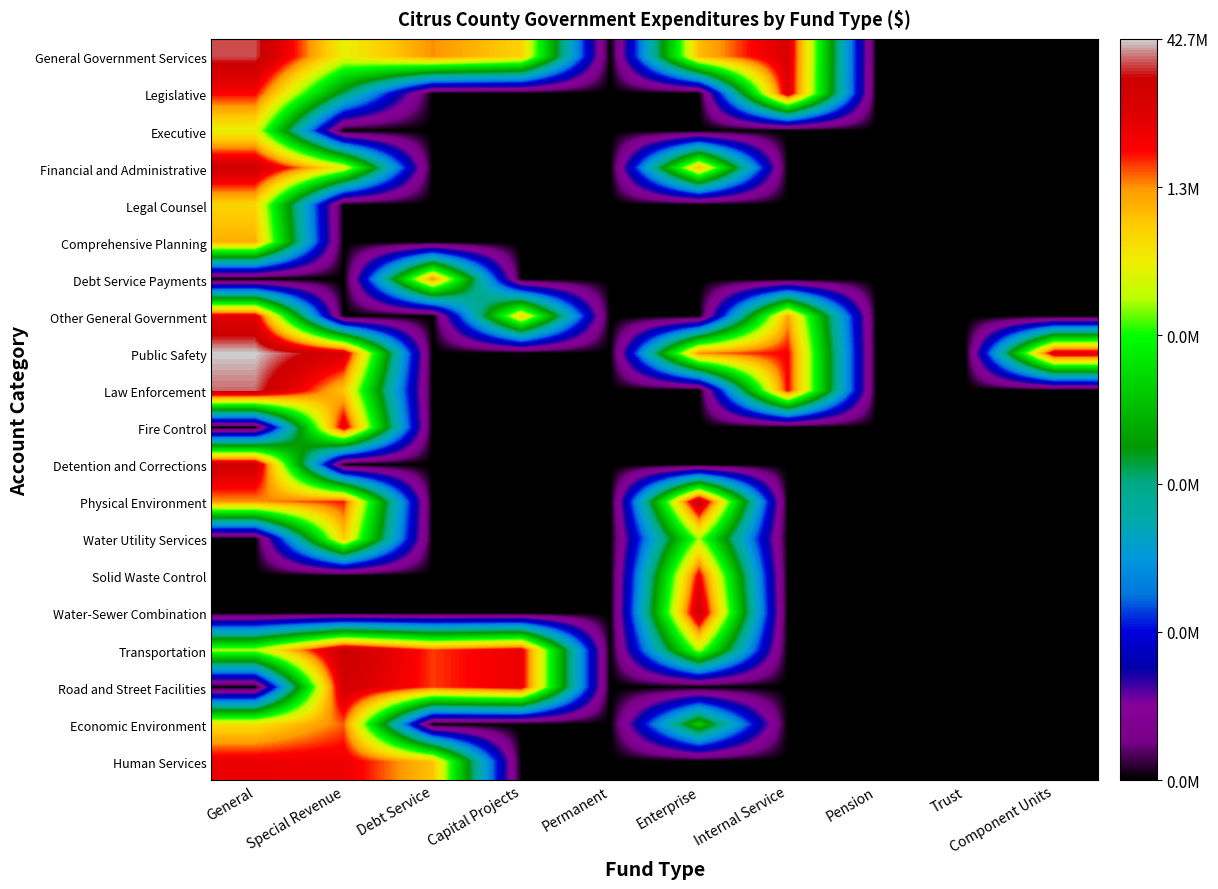

Reading left to right, what are all the values shown in this chart?

General Government Services: General=17.0	Special Revenue=12.2	Debt Service=14.1	Capital Projects=13.0	Permanent=0.0	Enterprise=13.4	Internal Service=15.9	Pension=0.0	Trust=0.0	Component Units=0.0
Legislative: General=15.0	Special Revenue=7.4	Debt Service=0.0	Capital Projects=0.0	Permanent=0.0	Enterprise=0.0	Internal Service=15.8	Pension=0.0	Trust=0.0	Component Units=0.0
Executive: General=12.1	Special Revenue=0.0	Debt Service=0.0	Capital Projects=0.0	Permanent=0.0	Enterprise=0.0	Internal Service=0.0	Pension=0.0	Trust=0.0	Component Units=0.0
Financial and Administrative: General=16.4	Special Revenue=12.2	Debt Service=0.0	Capital Projects=0.0	Permanent=0.0	Enterprise=13.4	Internal Service=0.0	Pension=0.0	Trust=0.0	Component Units=0.0
Legal Counsel: General=12.9	Special Revenue=0.0	Debt Service=0.0	Capital Projects=0.0	Permanent=0.0	Enterprise=0.0	Internal Service=0.0	Pension=0.0	Trust=0.0	Component Units=0.0
Comprehensive Planning: General=13.7	Special Revenue=0.0	Debt Service=0.0	Capital Projects=0.0	Permanent=0.0	Enterprise=0.0	Internal Service=0.0	Pension=0.0	Trust=0.0	Component Units=0.0
Debt Service Payments: General=0.0	Special Revenue=0.0	Debt Service=14.1	Capital Projects=0.0	Permanent=0.0	Enterprise=0.0	Internal Service=0.0	Pension=0.0	Trust=0.0	Component Units=0.0
Other General Government: General=15.6	Special Revenue=0.0	Debt Service=0.0	Capital Projects=13.0	Permanent=0.0	Enterprise=0.0	Internal Service=13.8	Pension=0.0	Trust=0.0	Component Units=0.0
Public Safety: General=17.6	Special Revenue=16.0	Debt Service=0.0	Capital Projects=0.0	Permanent=0.0	Enterprise=14.1	Internal Service=15.1	Pension=0.0	Trust=0.0	Component Units=15.9
Law Enforcement: General=17.1	Special Revenue=13.2	Debt Service=0.0	Capital Projects=0.0	Permanent=0.0	Enterprise=0.0	Internal Service=15.1	Pension=0.0	Trust=0.0	Component Units=0.0
Fire Control: General=0.0	Special Revenue=15.7	Debt Service=0.0	Capital Projects=0.0	Permanent=0.0	Enterprise=0.0	Internal Service=0.0	Pension=0.0	Trust=0.0	Component Units=0.0
Detention and Corrections: General=16.5	Special Revenue=0.0	Debt Service=0.0	Capital Projects=0.0	Permanent=0.0	Enterprise=0.0	Internal Service=0.0	Pension=0.0	Trust=0.0	Component Units=0.0
Physical Environment: General=14.0	Special Revenue=14.8	Debt Service=0.0	Capital Projects=0.0	Permanent=0.0	Enterprise=16.7	Internal Service=0.0	Pension=0.0	Trust=0.0	Component Units=0.0
Water Utility Services: General=0.0	Special Revenue=13.2	Debt Service=0.0	Capital Projects=0.0	Permanent=0.0	Enterprise=11.4	Internal Service=0.0	Pension=0.0	Trust=0.0	Component Units=0.0
Solid Waste Control: General=0.0	Special Revenue=0.0	Debt Service=0.0	Capital Projects=0.0	Permanent=0.0	Enterprise=15.2	Internal Service=0.0	Pension=0.0	Trust=0.0	Component Units=0.0
Water-Sewer Combination: General=0.0	Special Revenue=0.0	Debt Service=0.0	Capital Projects=0.0	Permanent=0.0	Enterprise=16.5	Internal Service=0.0	Pension=0.0	Trust=0.0	Component Units=0.0
Transportation: General=11.4	Special Revenue=16.7	Debt Service=14.6	Capital Projects=15.4	Permanent=0.0	Enterprise=11.5	Internal Service=0.0	Pension=0.0	Trust=0.0	Component Units=0.0
Road and Street Facilities: General=0.0	Special Revenue=16.3	Debt Service=14.6	Capital Projects=15.4	Permanent=0.0	Enterprise=0.0	Internal Service=0.0	Pension=0.0	Trust=0.0	Component Units=0.0
Economic Environment: General=12.6	Special Revenue=14.4	Debt Service=0.0	Capital Projects=0.0	Permanent=0.0	Enterprise=9.3	Internal Service=0.0	Pension=0.0	Trust=0.0	Component Units=0.0
Human Services: General=15.4	Special Revenue=15.3	Debt Service=13.3	Capital Projects=0.0	Permanent=0.0	Enterprise=0.0	Internal Service=0.0	Pension=0.0	Trust=0.0	Component Units=0.0